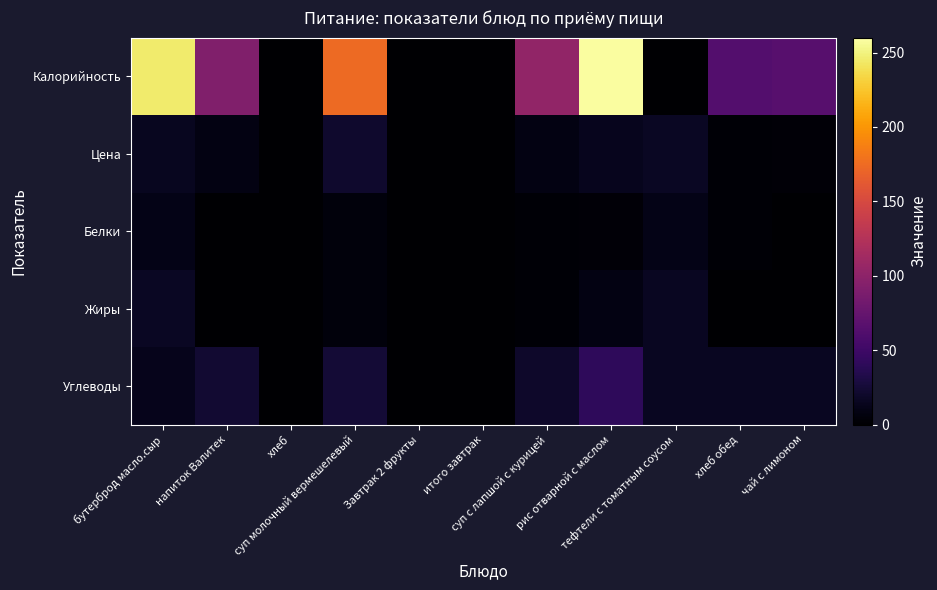

How many series are shown in this chart?

5